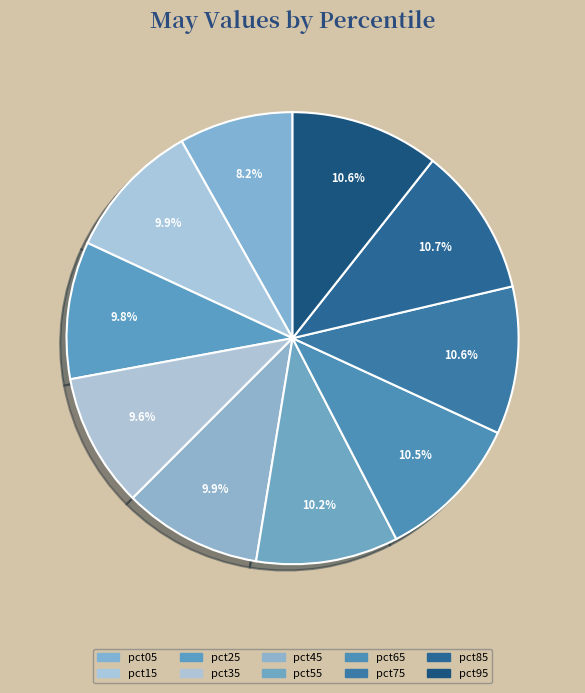

How many slices are in this pie chart?

10